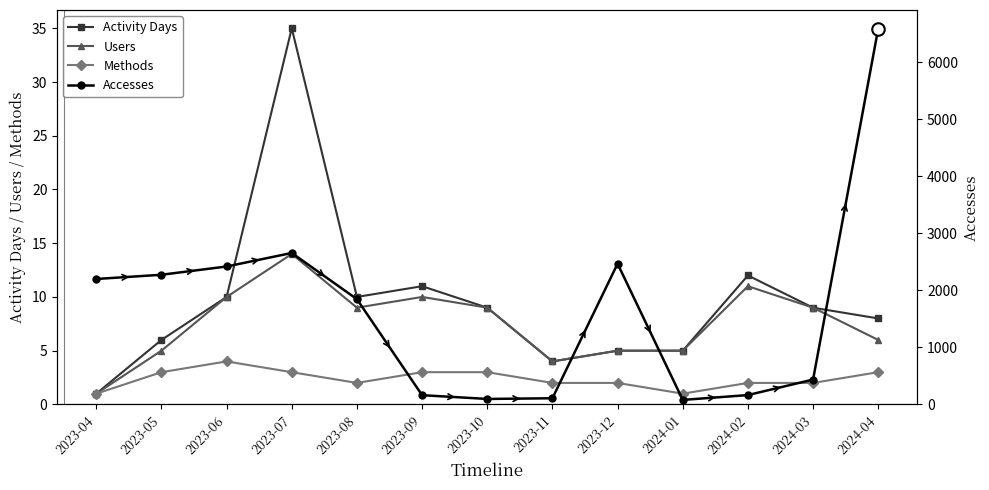

Which has a higher value, 2023-05 or 2023-12?

2023-05